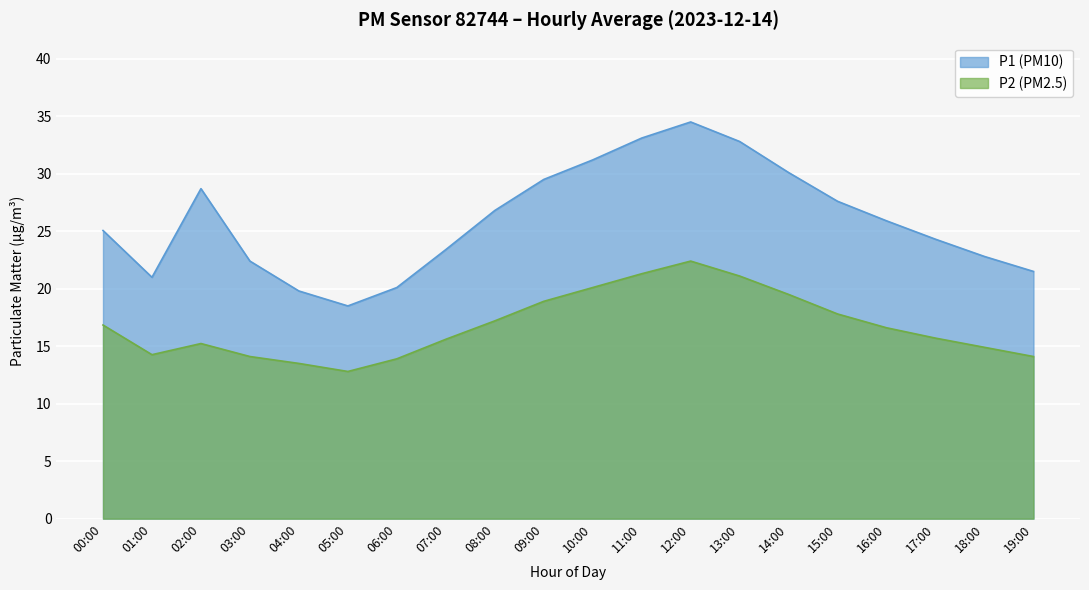

What are all the series names shown in the legend?

P1, P2